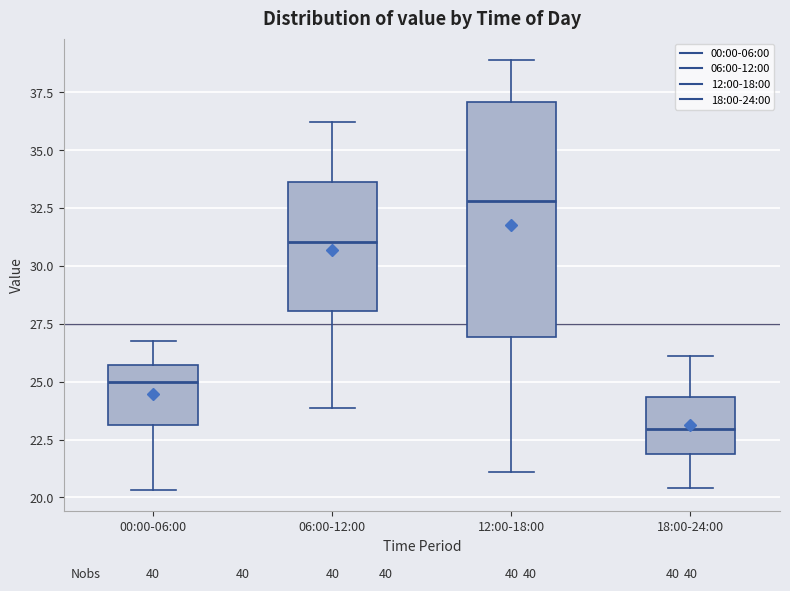

Where does the upper whisker of the box for 18:00-24:00 end on the y-axis? The values are not printed on the chart, so give them approximately, as read against the axis.

26.0